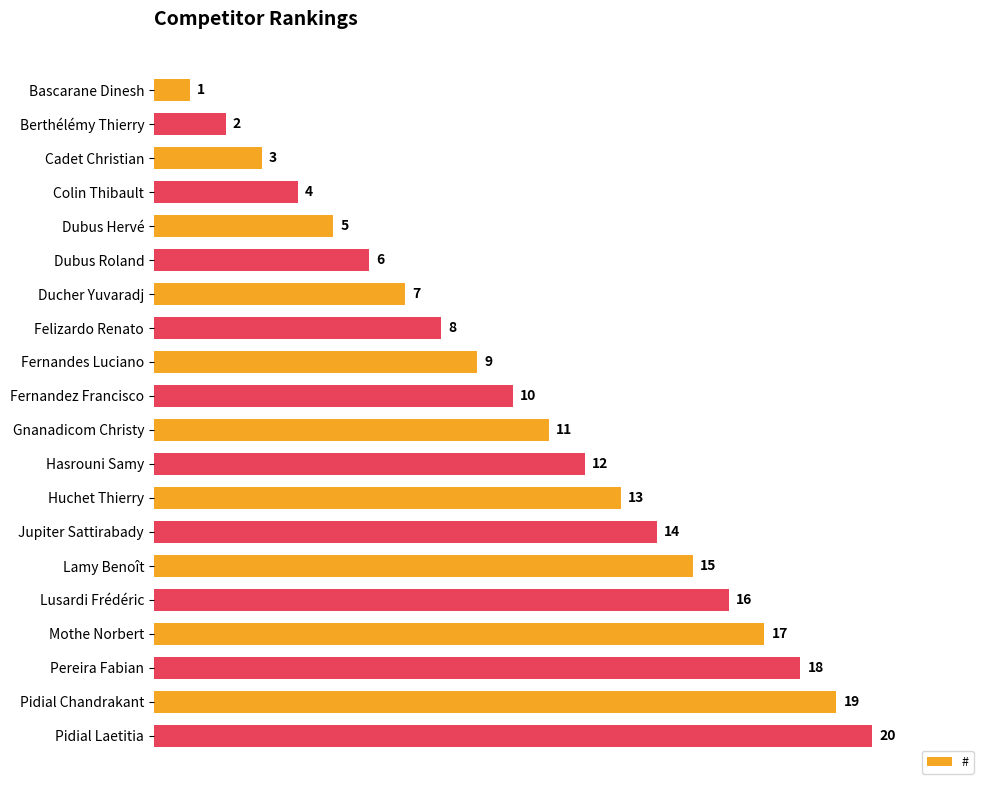

What is the difference between the maximum and minimum values?

19